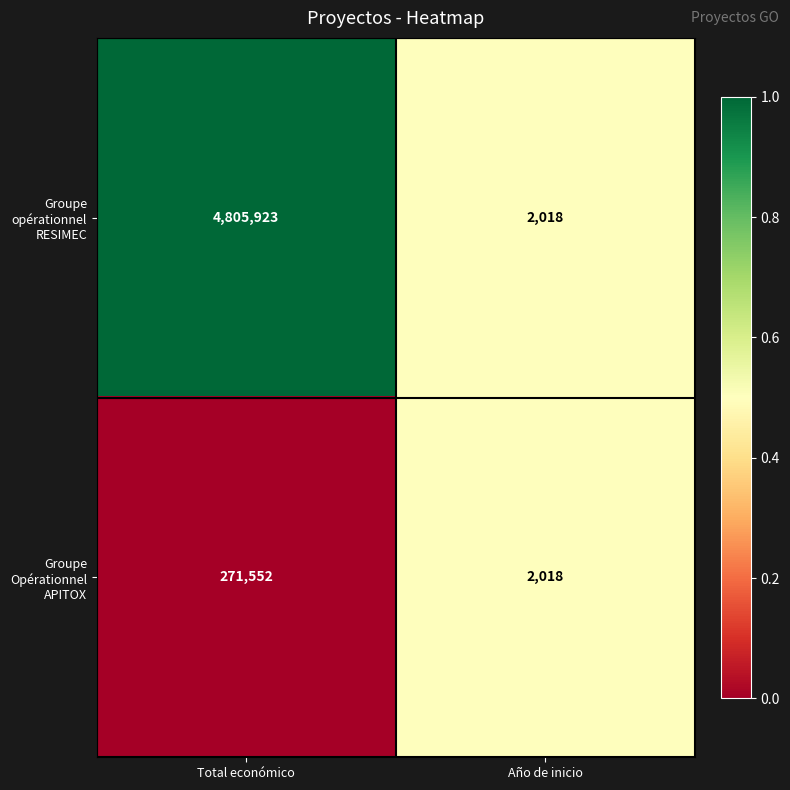

True or false: Groupe Opérationnel APITOX has a value of 2018 at Año de inicio.

True